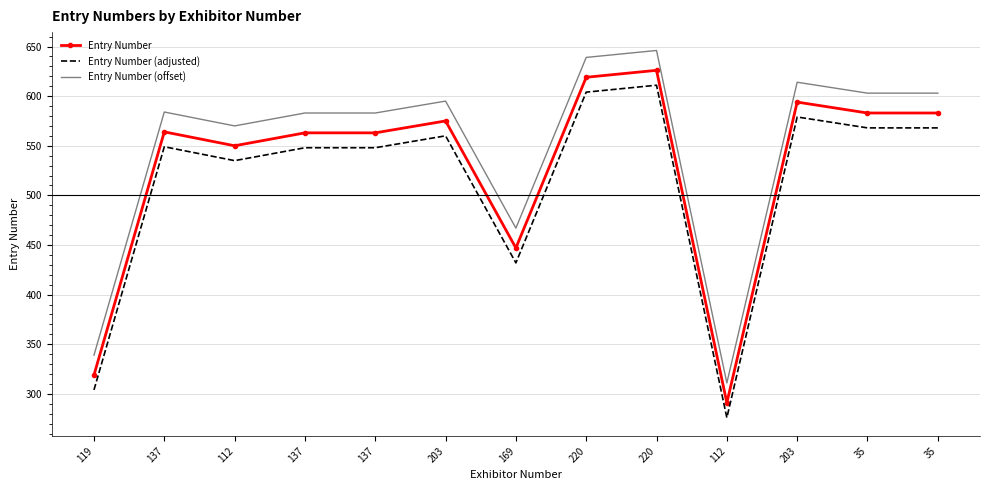

What are all the series names shown in the legend?

Entry Number, Entry Number (adjusted), Entry Number (offset)